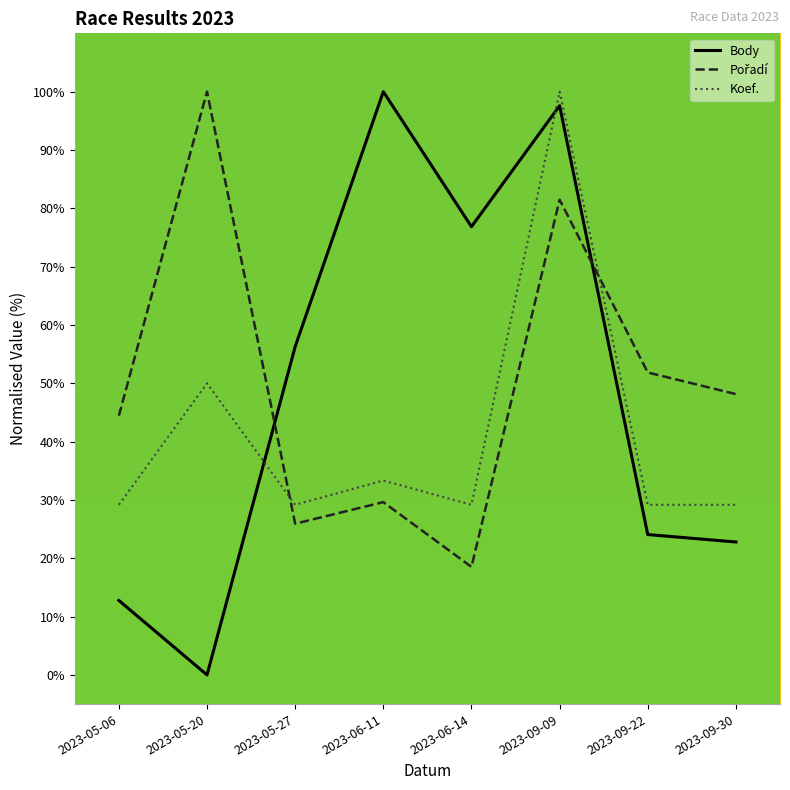

True or false: Koef. and Body cross at least once.

True